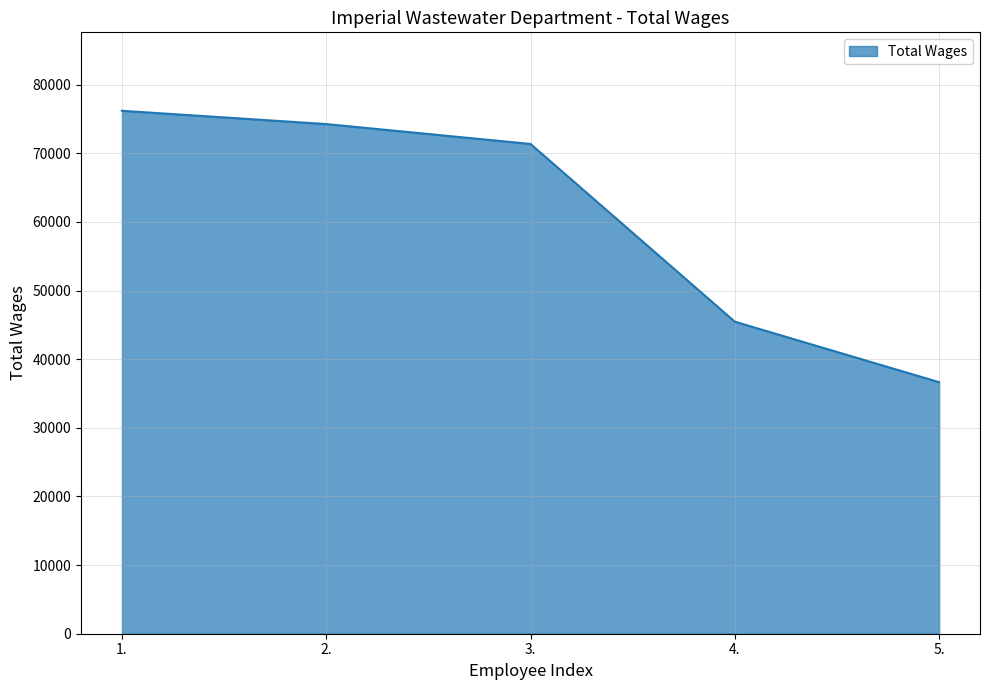

Reading right to left, extract all data points from this chart.

5.=36651	4.=45466	3.=71366	2.=74264	1.=76201